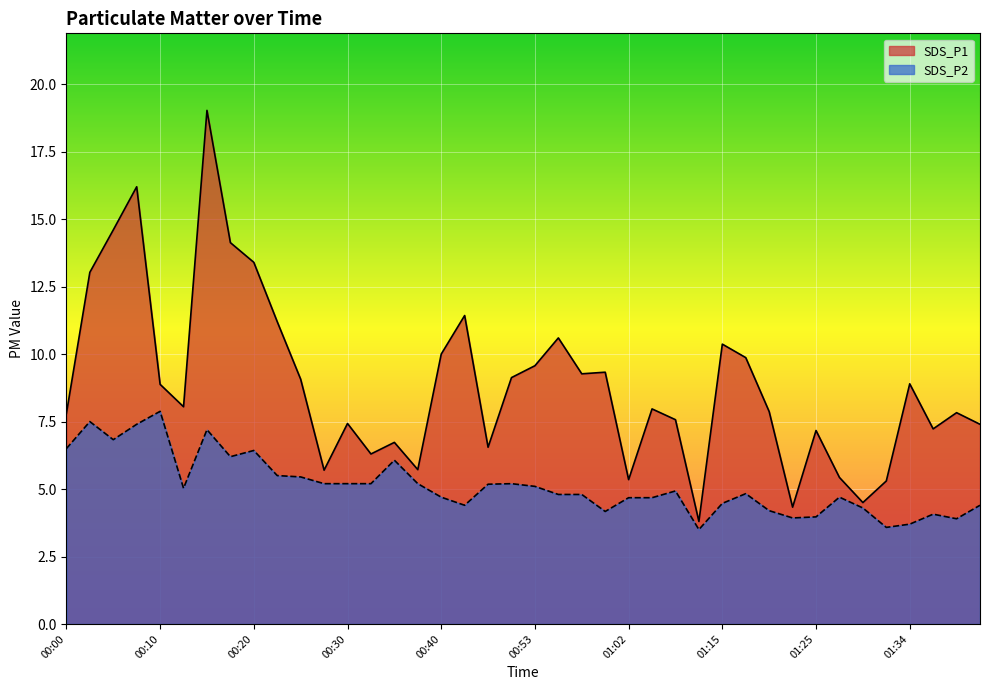

True or false: SDS_P1 and SDS_P2 cross at least once.

False